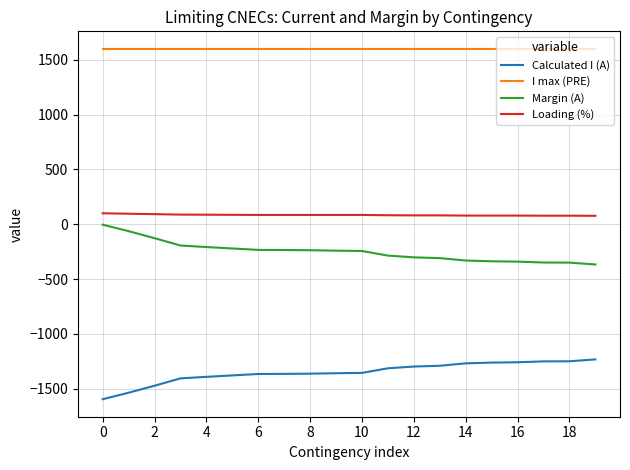

True or false: Loading (%) and I max (PRE) cross at least once.

False